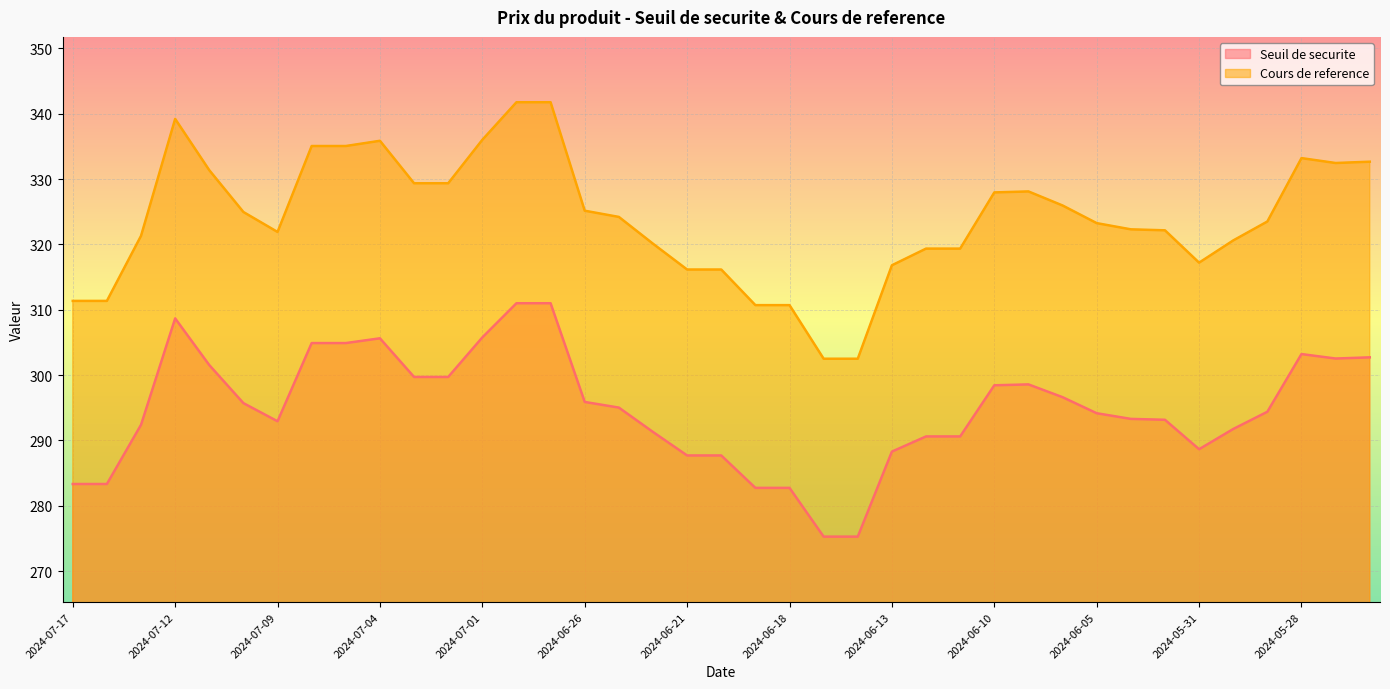

What is the label of the 21st point from the right?

2024-06-21